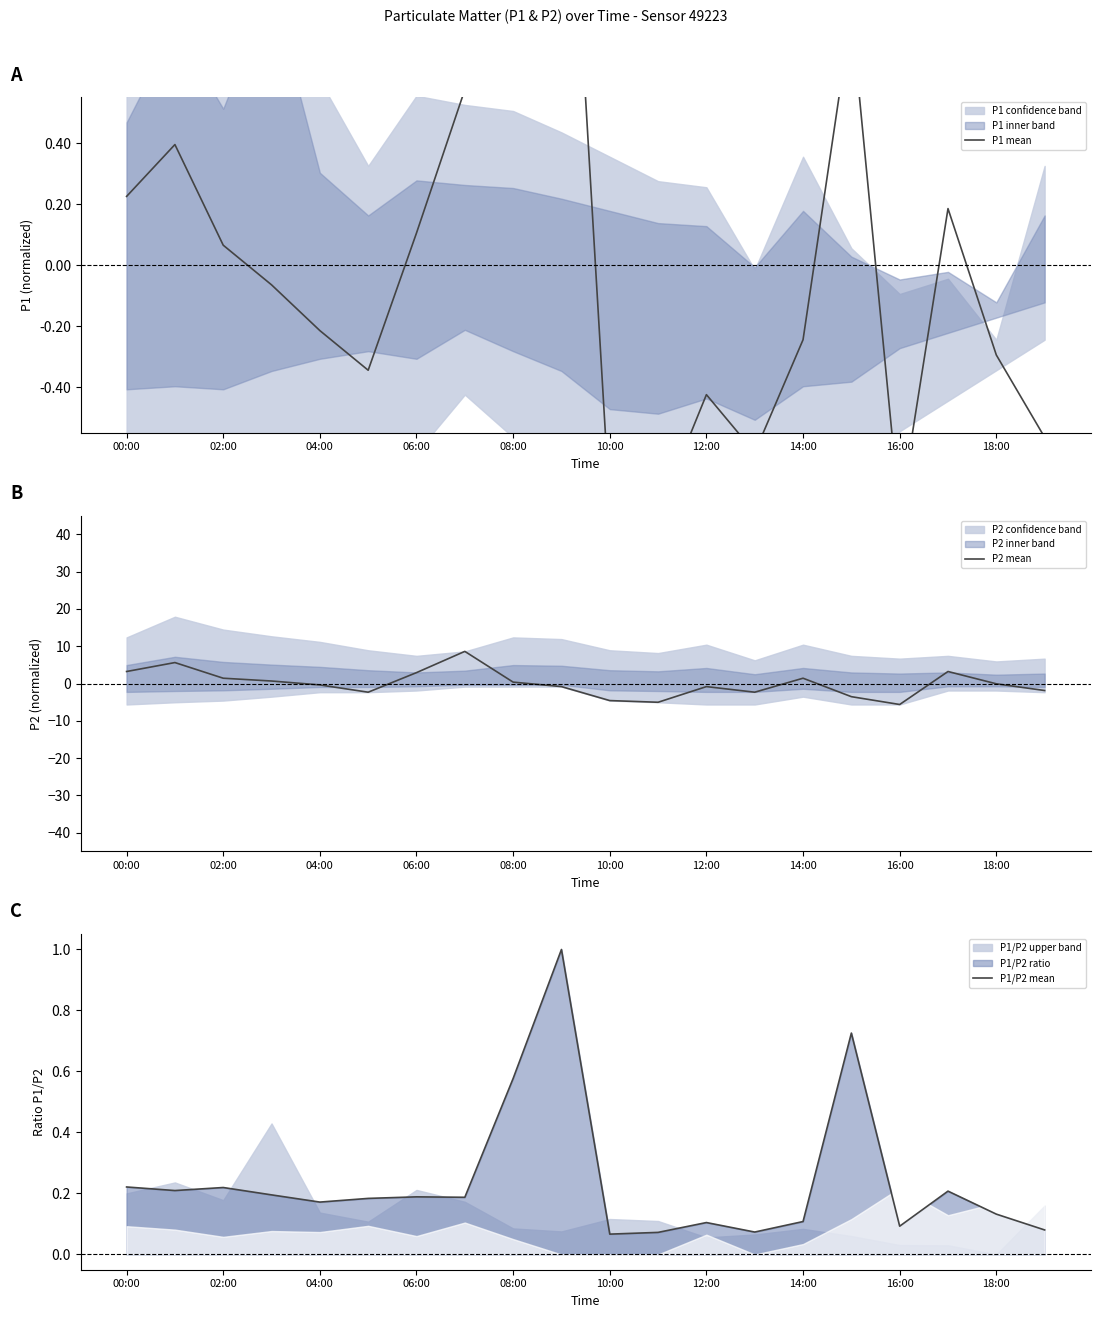

What is the sum of the P1/P2 mean values at 02:00 and 04:00?

0.4